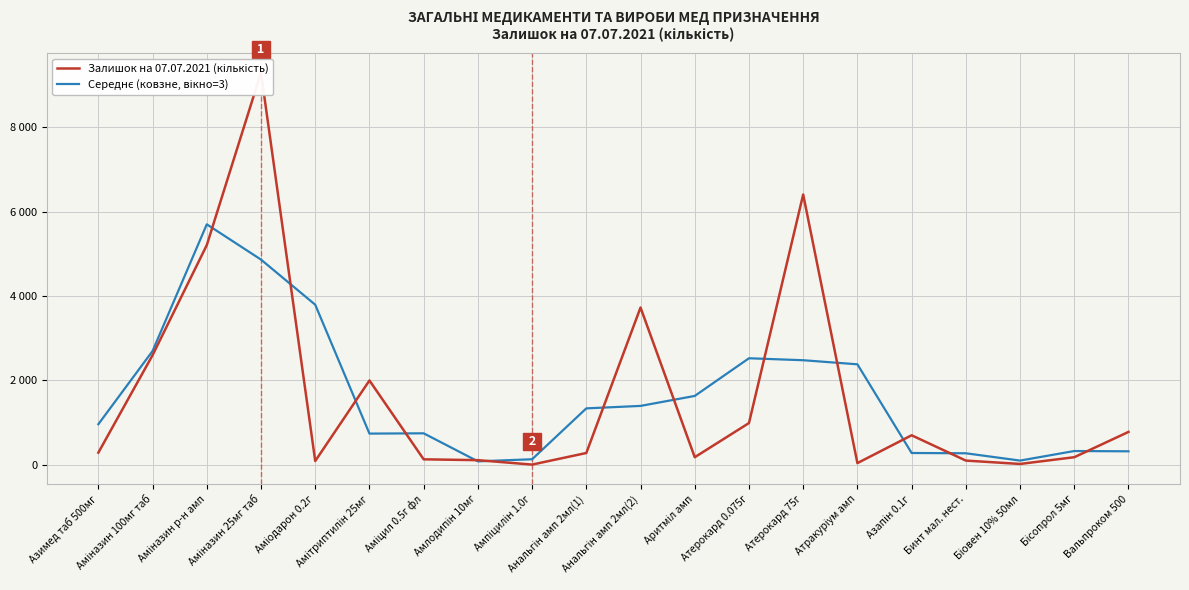

Rank the series at Вальпроком 500 from lowest to highest value.

Середнє (ковзне, вікно=3), Залишок на 07.07.2021 (кількість)